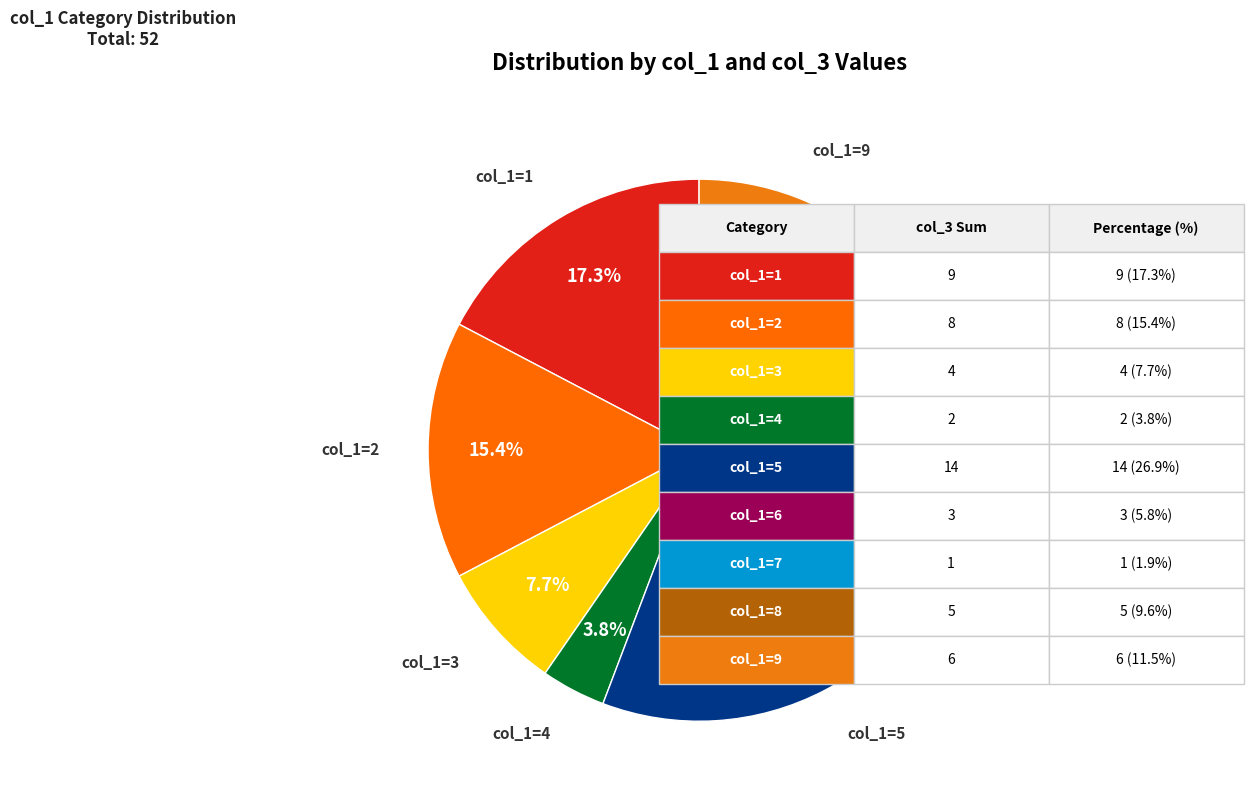

Is col_1=1 the majority of the pie?

No